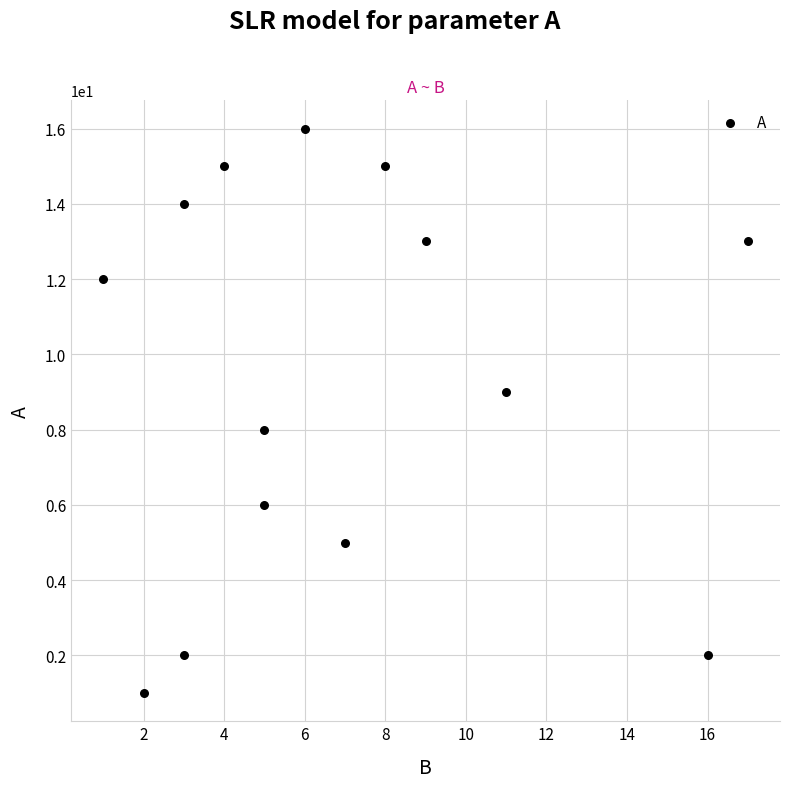

What is the range of X values (max minus min)?

16